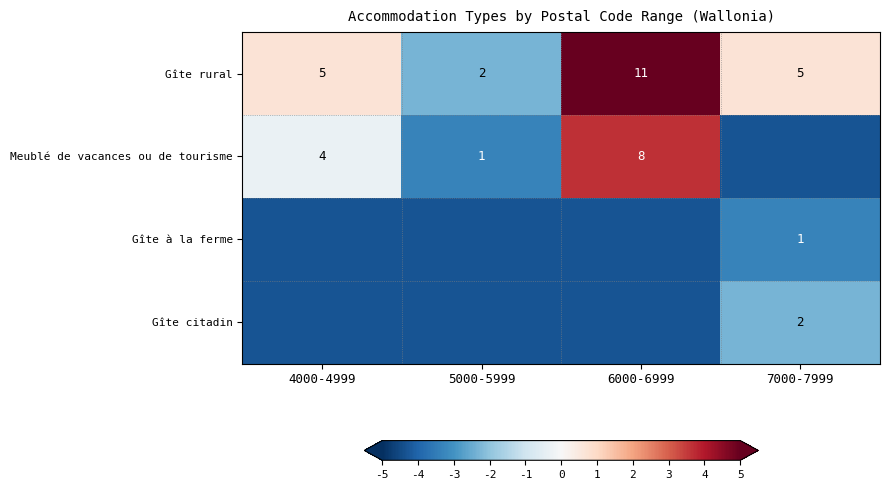

What is the difference between the maximum and minimum values in the Gîte citadin series?

2.0